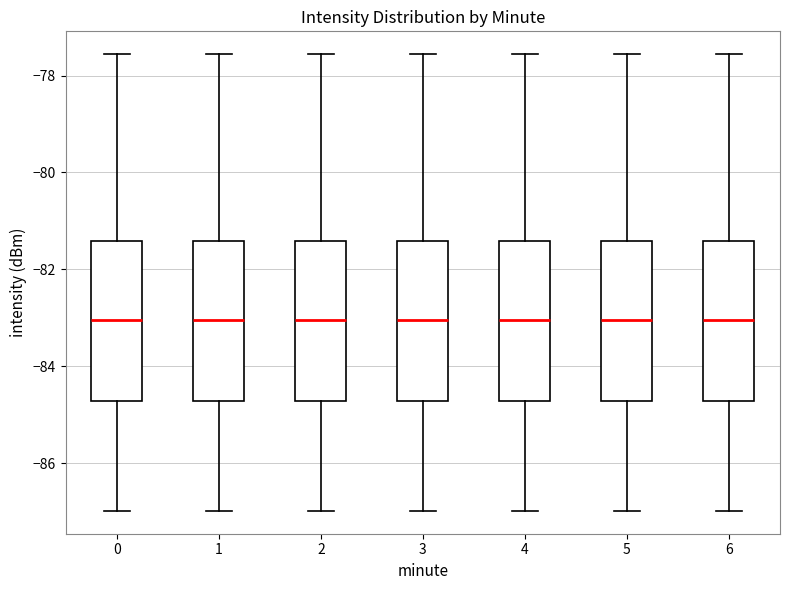

Where is the lower edge of the box at x = 2 on the y-axis? The values are not printed on the chart, so give them approximately, as read against the axis.

-84.8